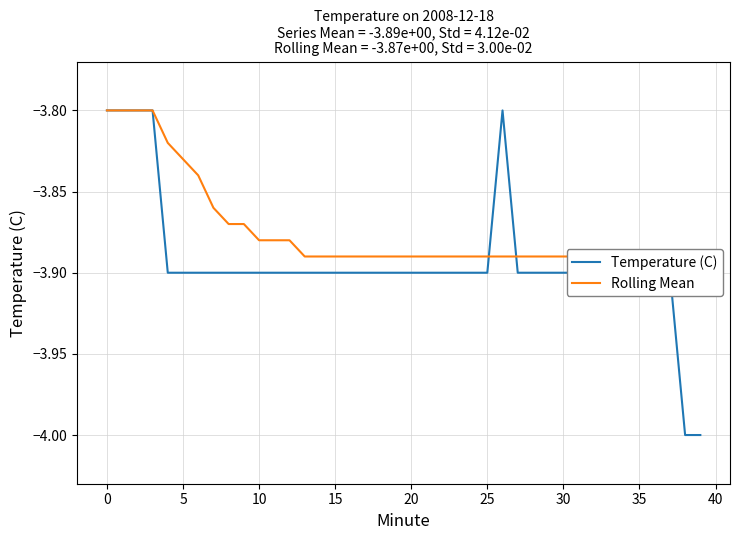

The value of Temperature (C) at 36 is -2.1. True or false?

False